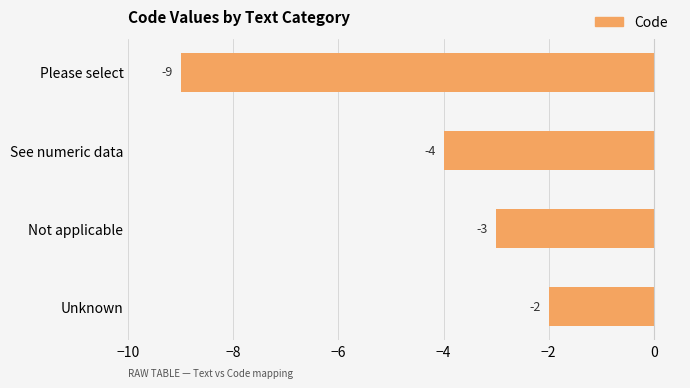

What is the label of the 3rd bar from the top?

Not applicable